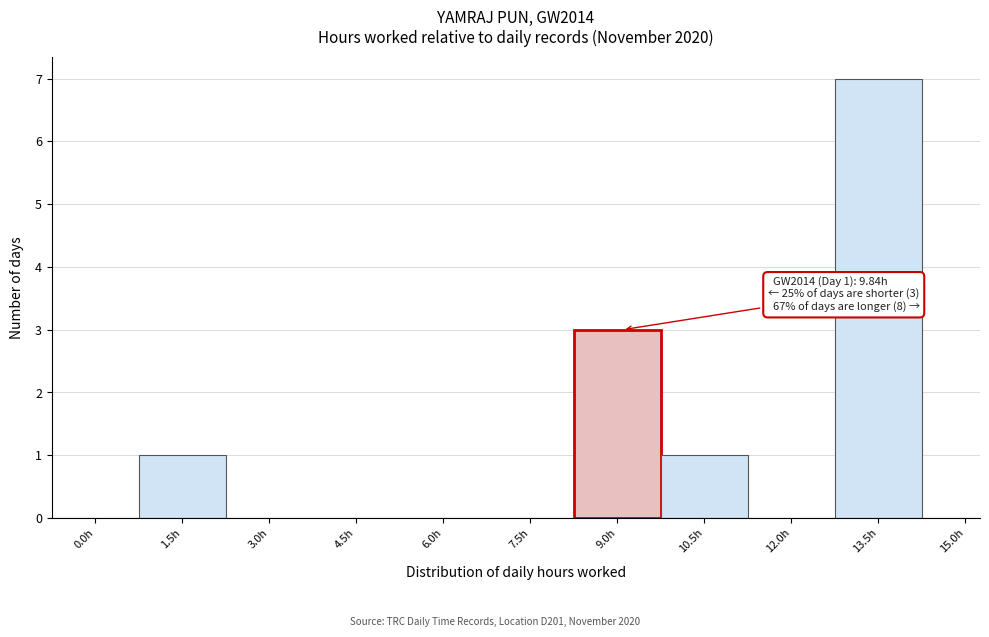

Reading left to right, transcribe all the data shown in this chart.

0.0h=0	1.5h=1	3.0h=0	4.5h=0	6.0h=0	7.5h=0	9.0h=3	10.5h=1	12.0h=0	13.5h=7	15.0h=0